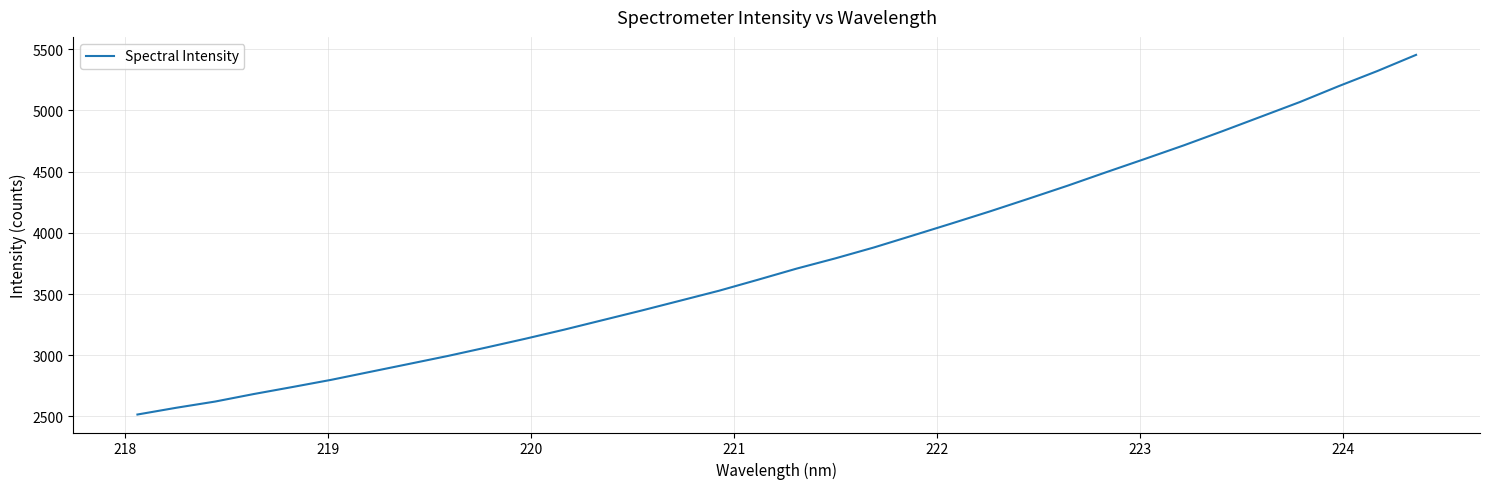

What is the smallest value displayed?

2515.9